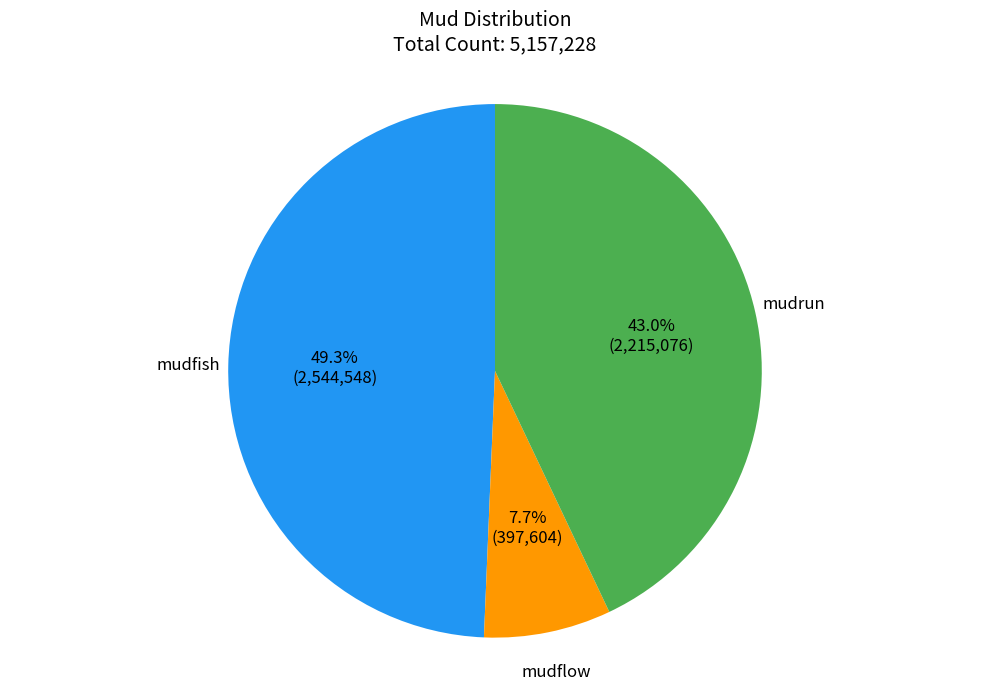

Which has a higher value, mudflow or mudrun?

mudrun